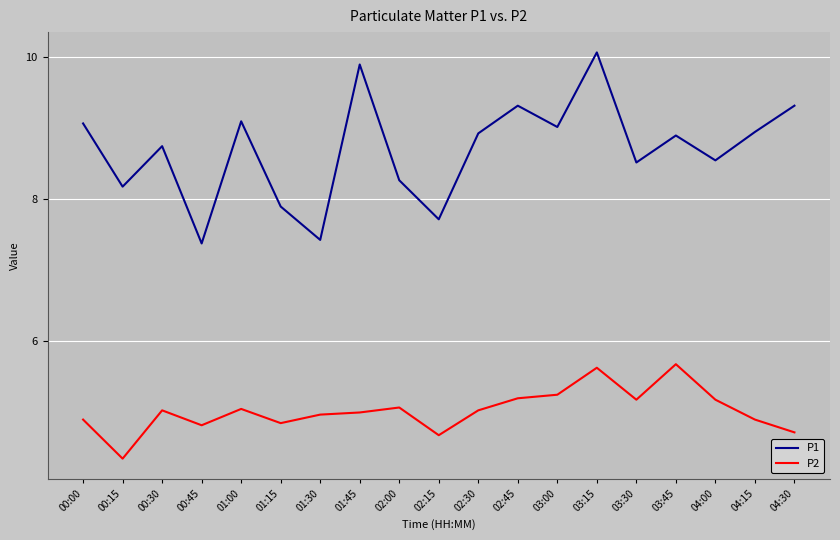

How many distinct data groups are displayed?

2